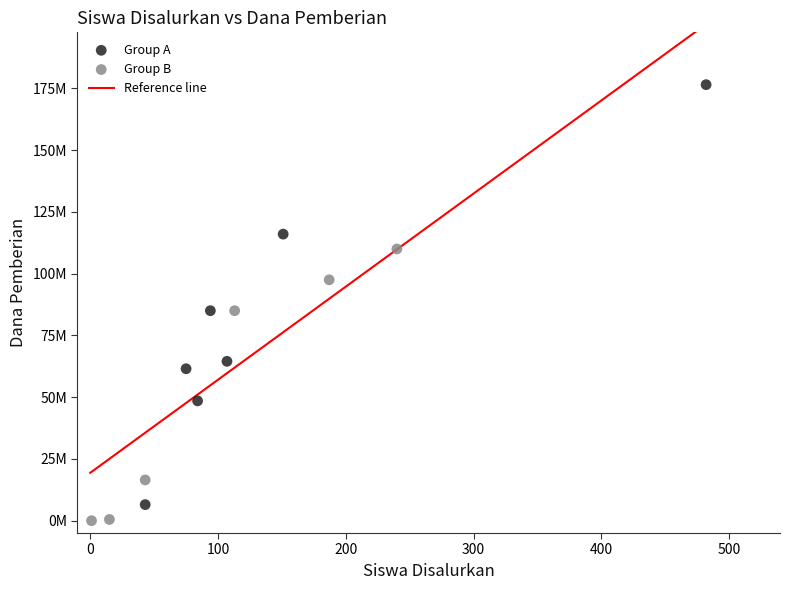

Which series contains the highest Y value?

Group A